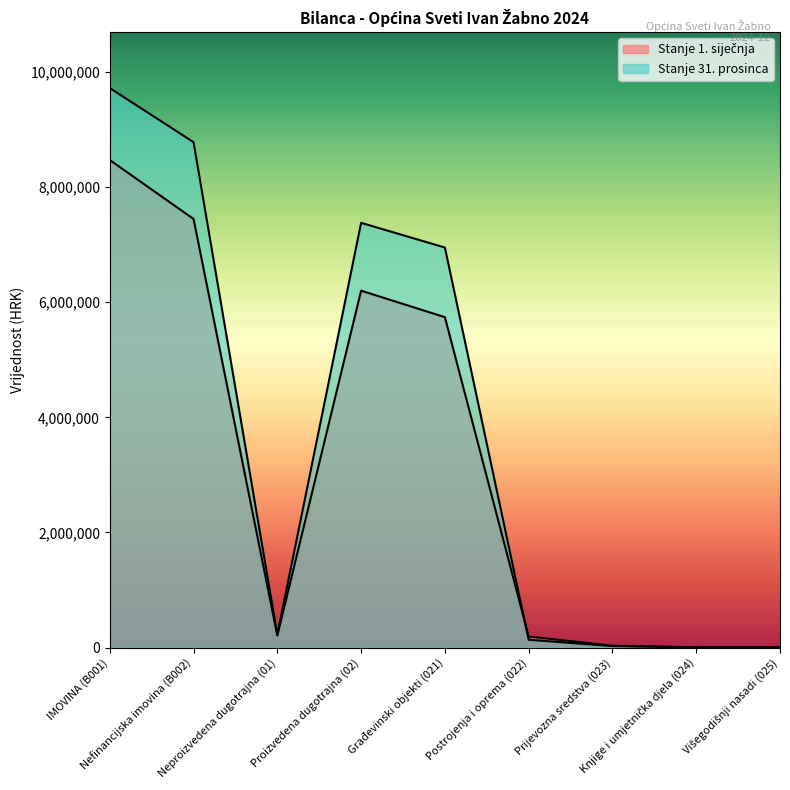

What is the difference between the maximum and minimum values in the Stanje 31. prosinca series?

9718998.8